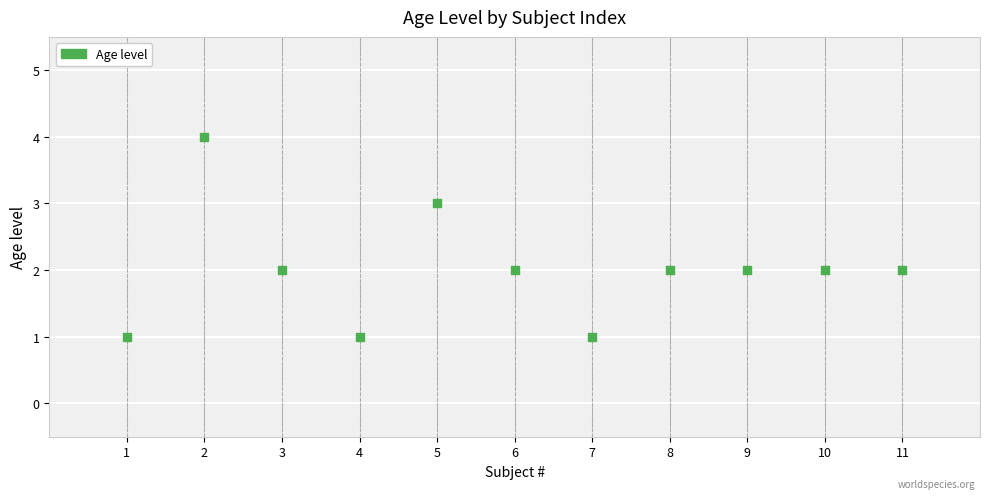

What is the average X value?

6